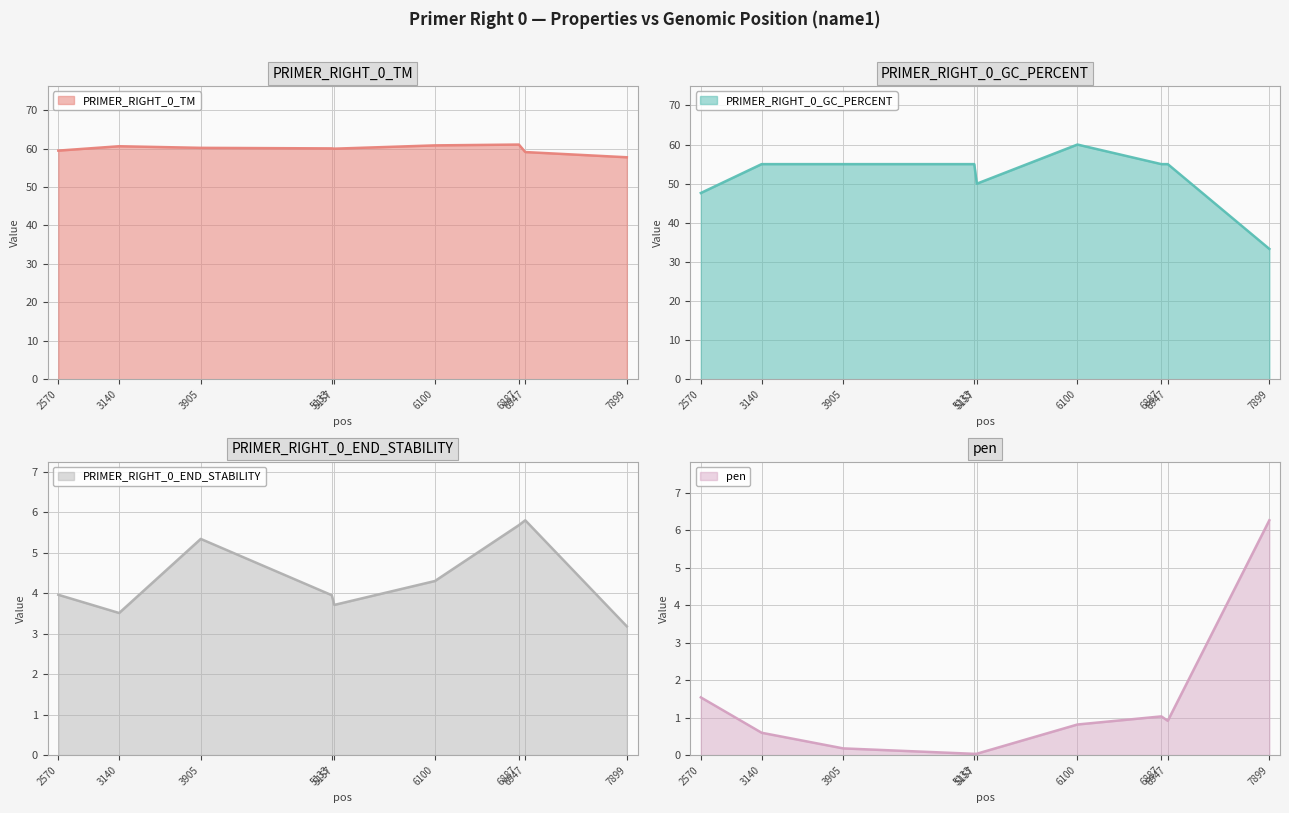

Which series has the largest range (max minus min)?

PRIMER_RIGHT_0_GC_PERCENT